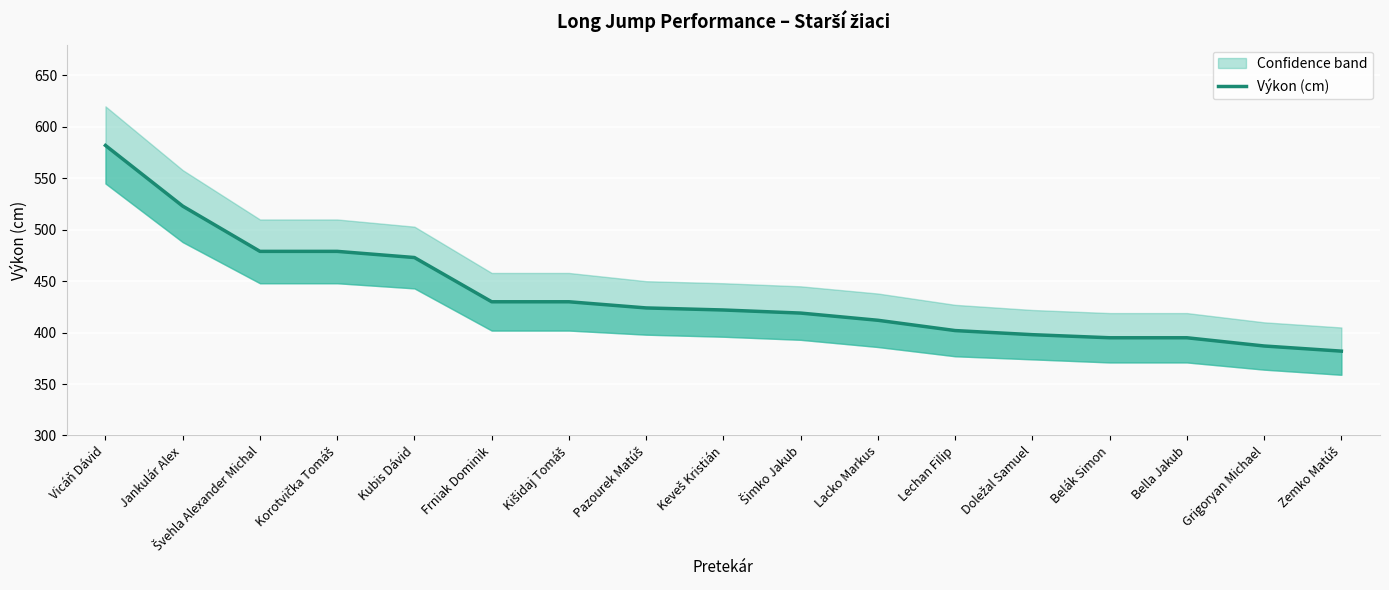

Rank the categories by value from highest to lowest.

Vicáň Dávid, Jankulár Alex, Švehla Alexander Michal, Korotvička Tomáš, Kubis Dávid, Frniak Dominik, Kišidaj Tomáš, Pazourek Matúš, Keveš Kristián, Šimko Jakub, Lacko Markus, Lechan Filip, Doležal Samuel, Belák Simon, Bella Jakub, Grigoryan Michael, Zemko Matúš